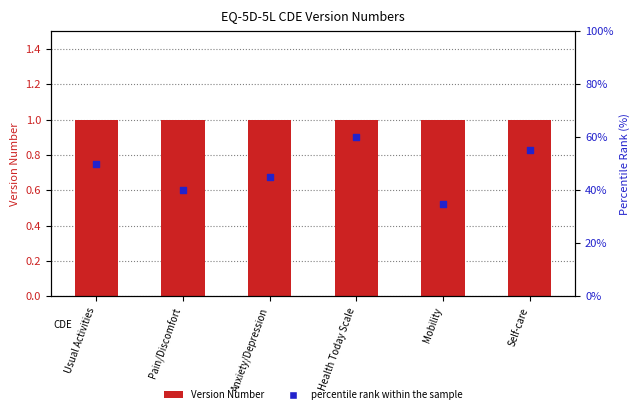

Which series contains the highest Y value?

percentile rank within the sample